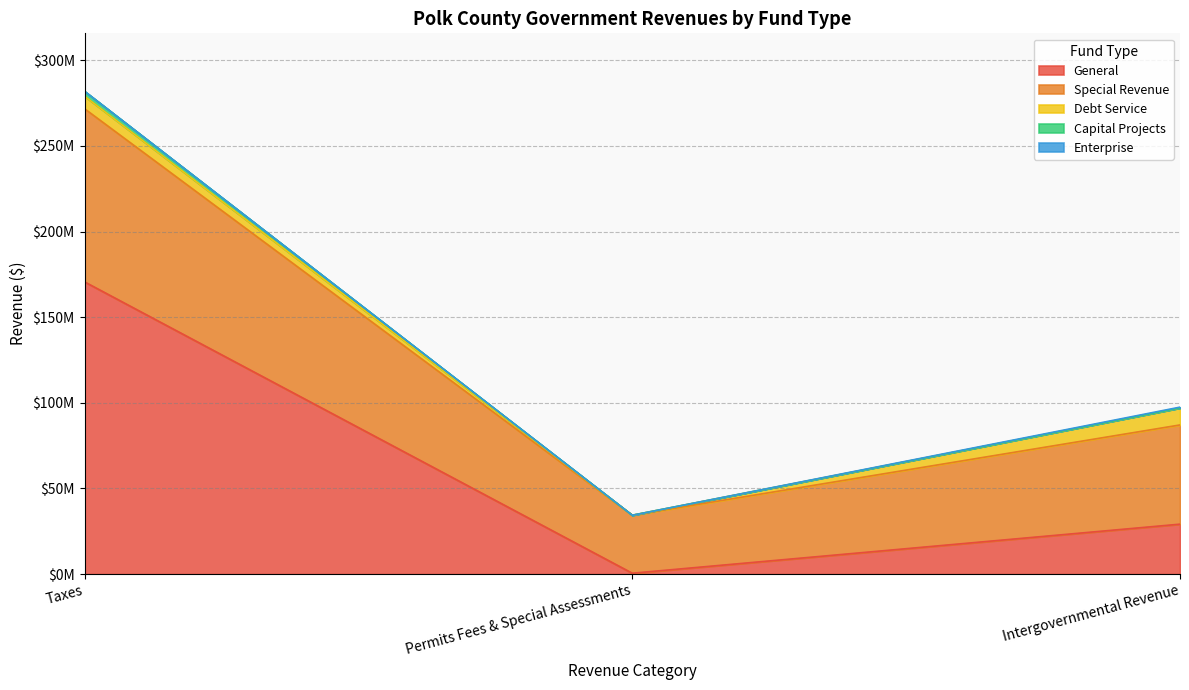

At which label does General reach its minimum?

Permits Fees & Special Assessments